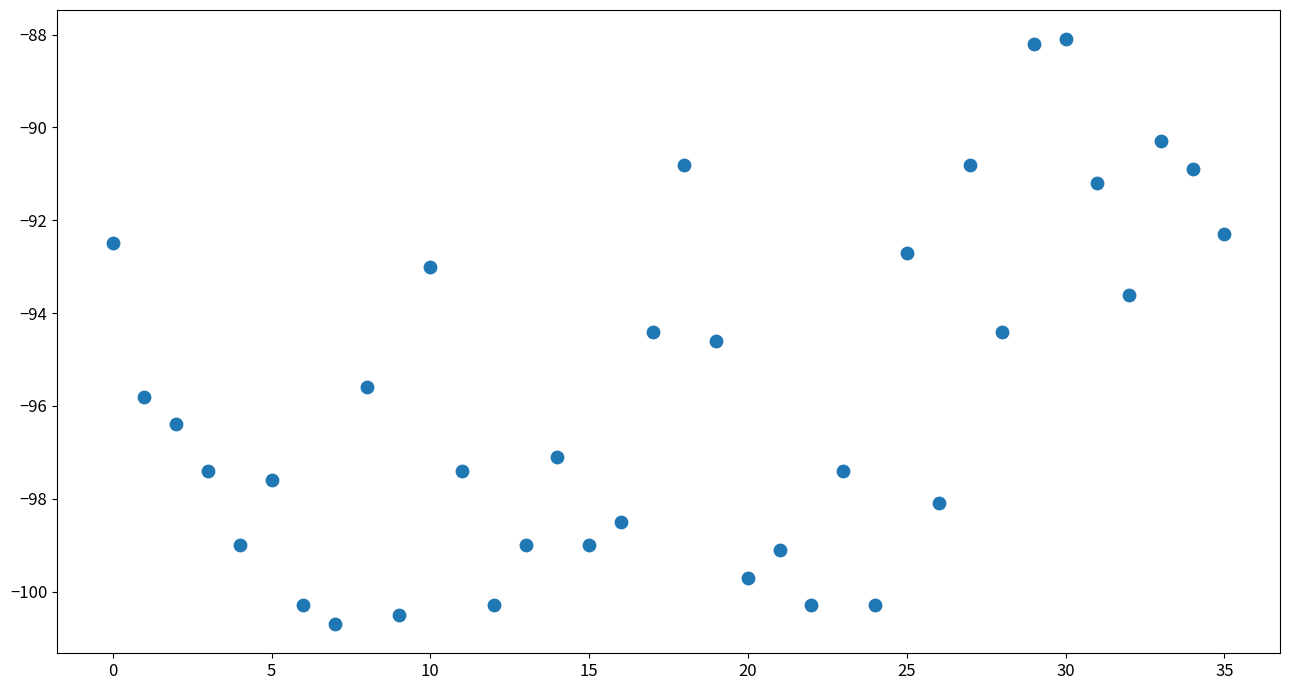

What is the range of Y values (max minus min)?

12.6